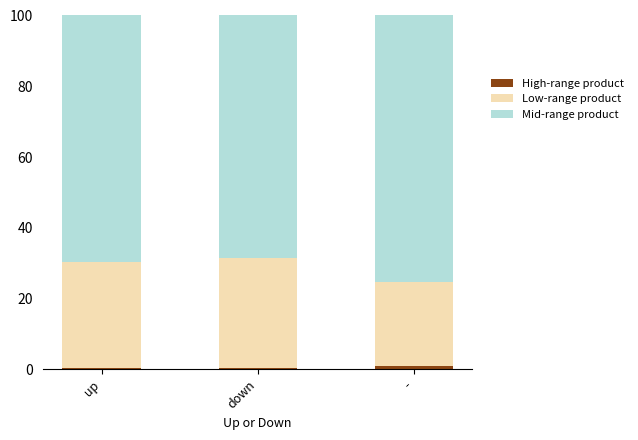

Read the Mid-range product value at down.

68.6